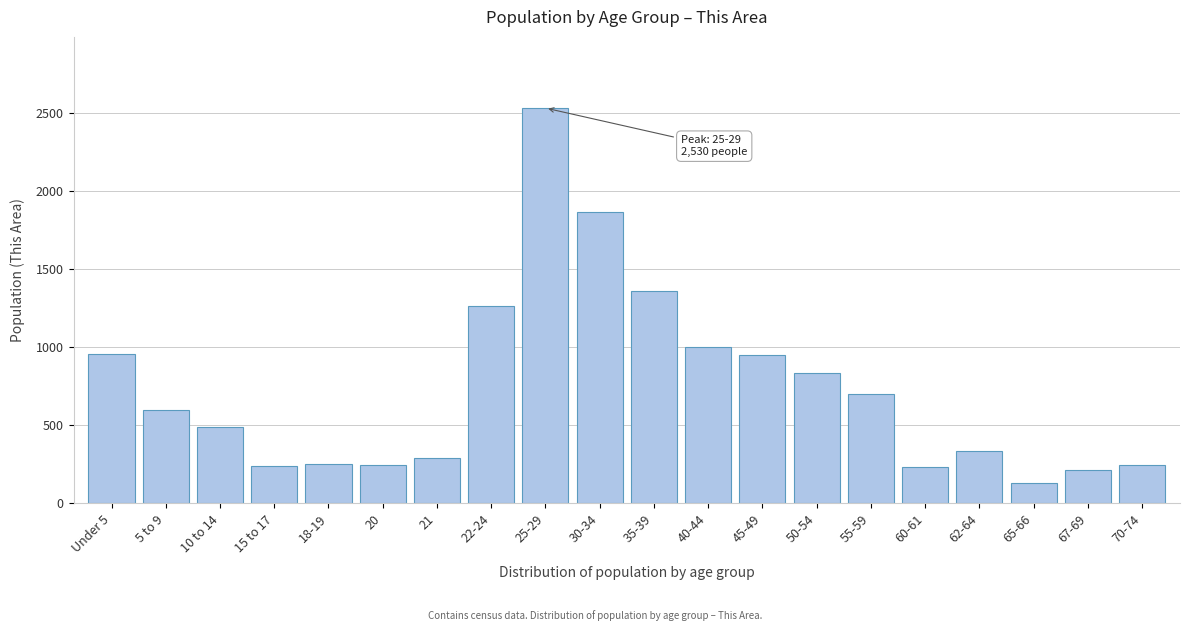

What is the change in value from 22-24 to 45-49?

-316